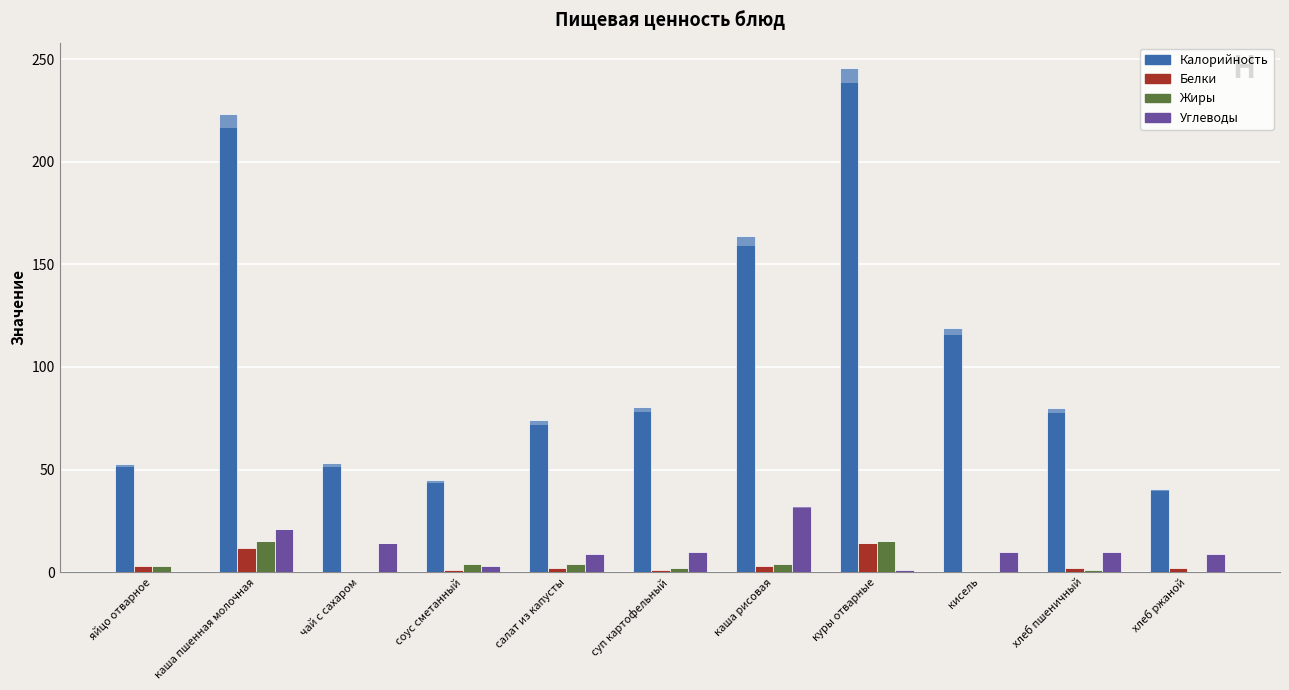

At which label is Калорийность closest to 143?

каша рисовая